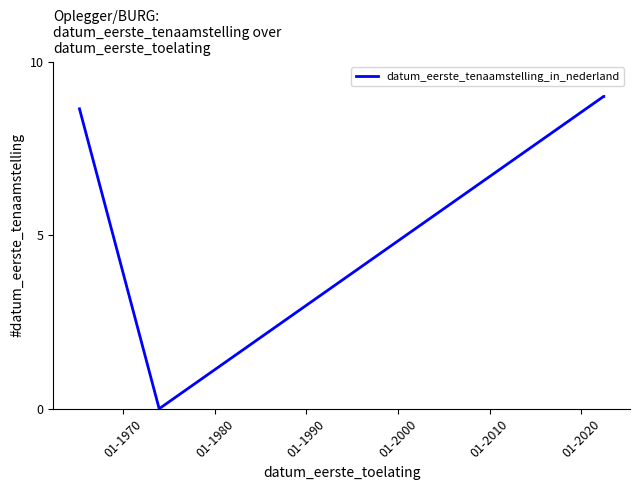

What is the maximum value shown in the chart?

9.0